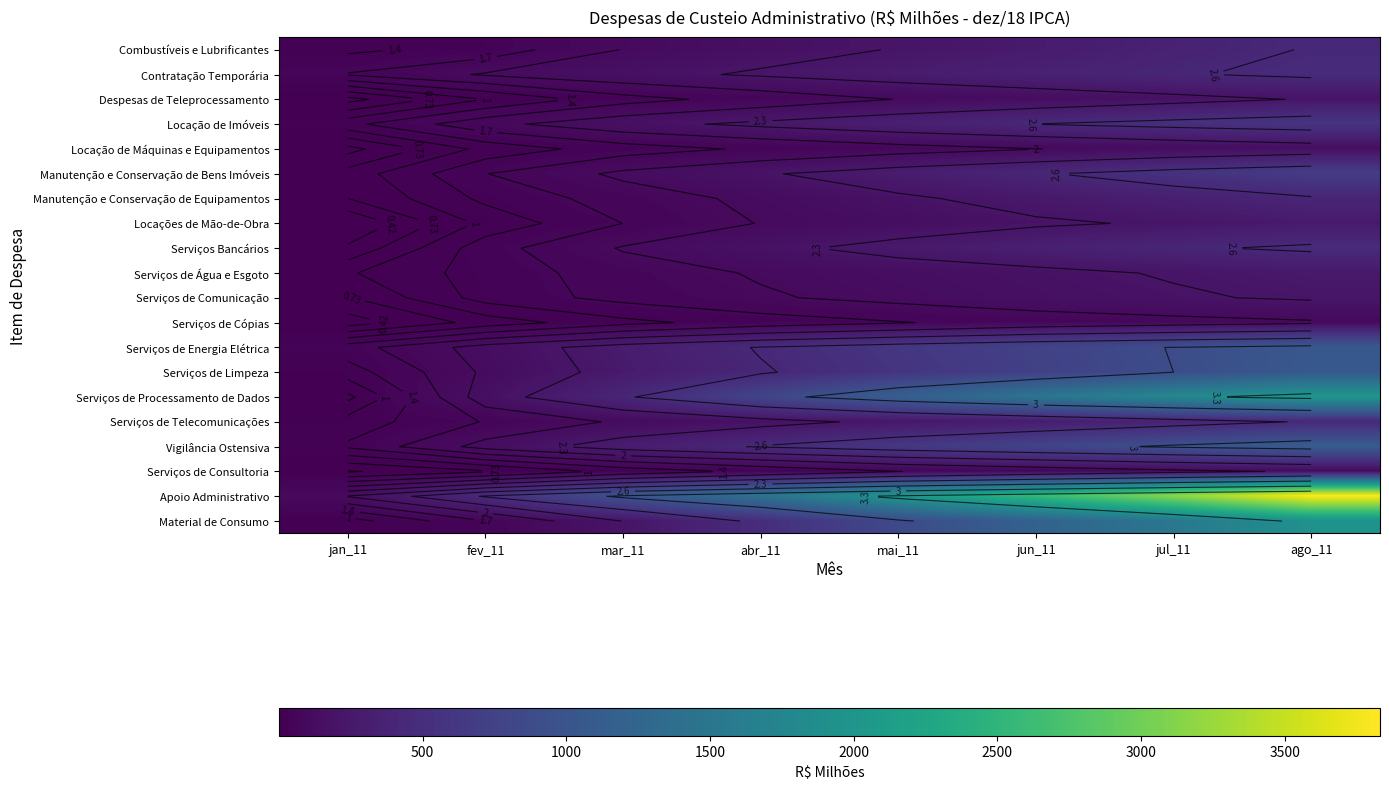

List the labels in order of Serviços de Processamento de Dados value, smallest first.

jan_11, fev_11, mar_11, abr_11, mai_11, jun_11, jul_11, ago_11